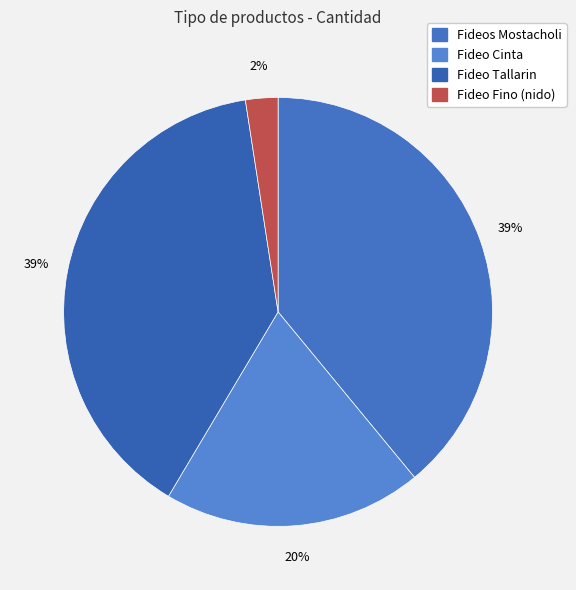

Between Fideo Cinta and Fideos Mostacholi, which is larger?

Fideos Mostacholi